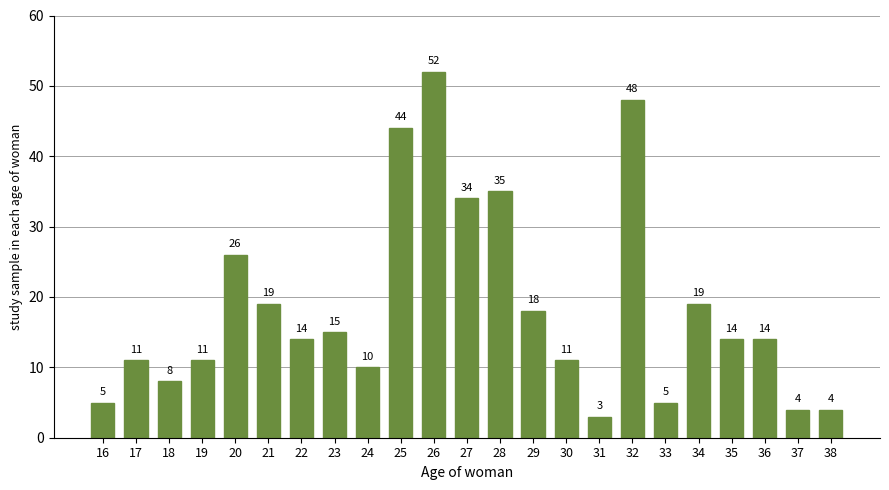

Reading left to right, list all the values displayed in this chart.

16=5	17=11	18=8	19=11	20=26	21=19	22=14	23=15	24=10	25=44	26=52	27=34	28=35	29=18	30=11	31=3	32=48	33=5	34=19	35=14	36=14	37=4	38=4